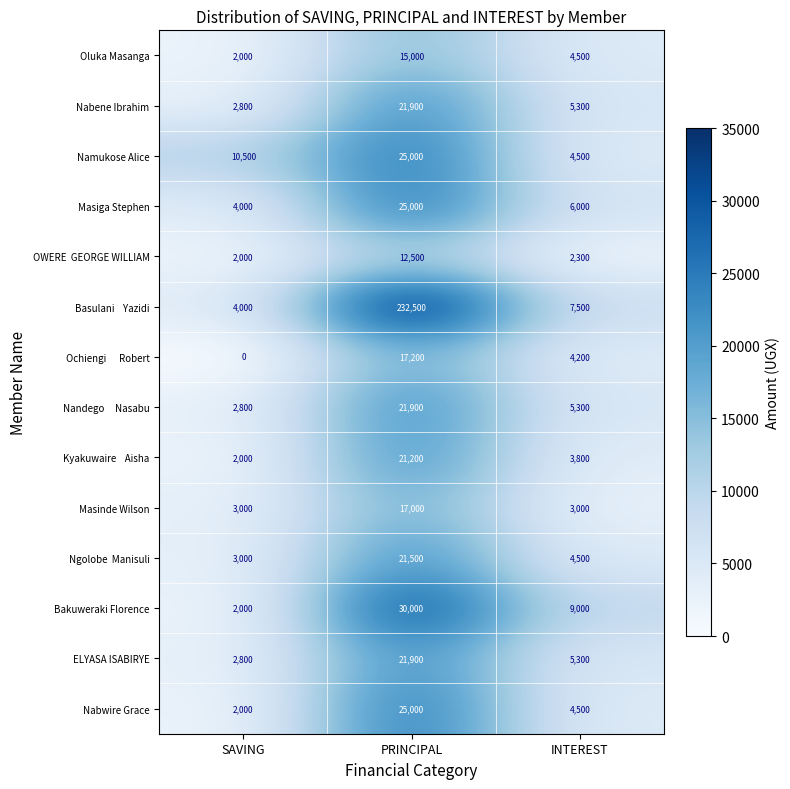

What is the average value of the Bakuweraki Florence series?

13667